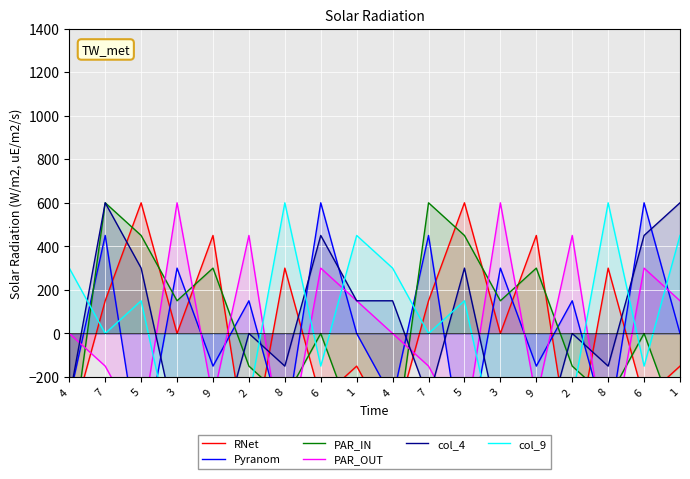

At which category is the sum across all series the highest?

7